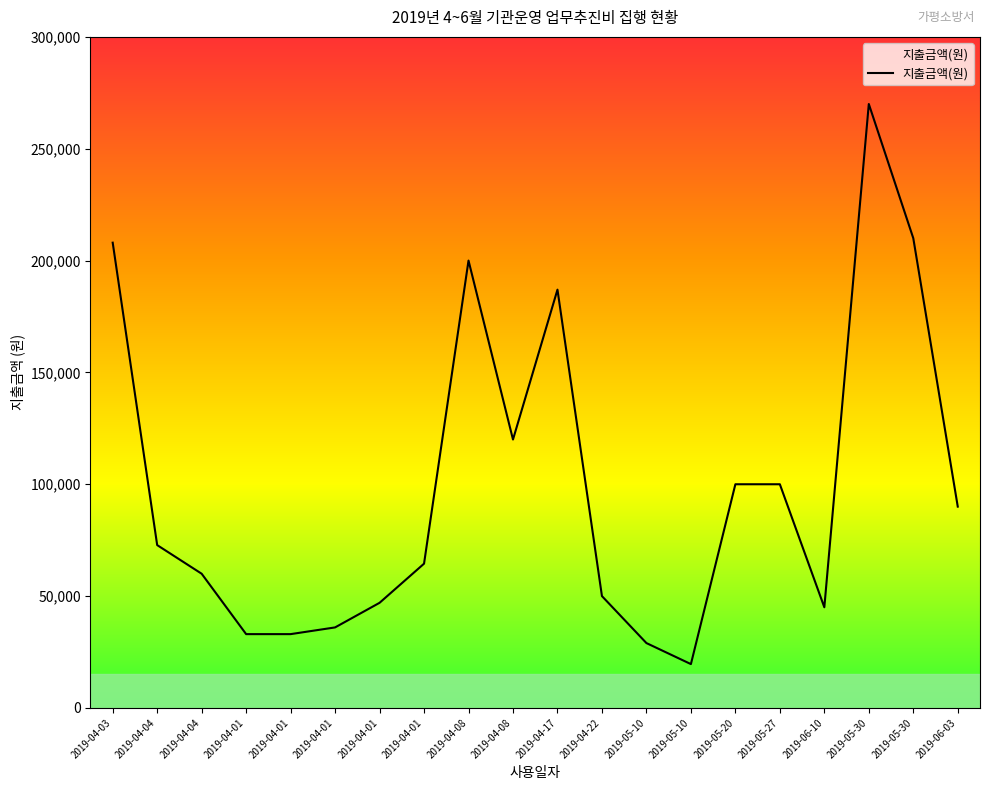

Is this an area chart (filled region under the line)?

No